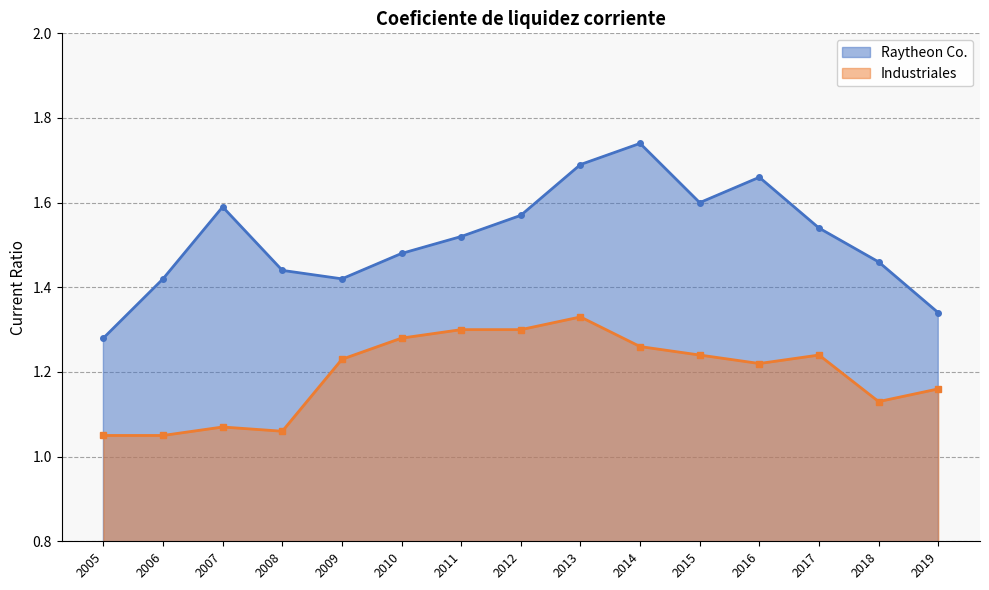

In Industriales, how many points are higher than both neighbors (excluding endpoints)?

3